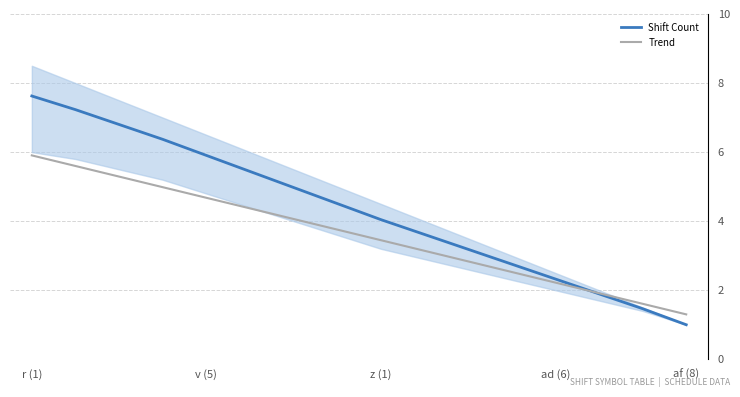

The value of Trend at z (1) is 5.9. True or false?

False